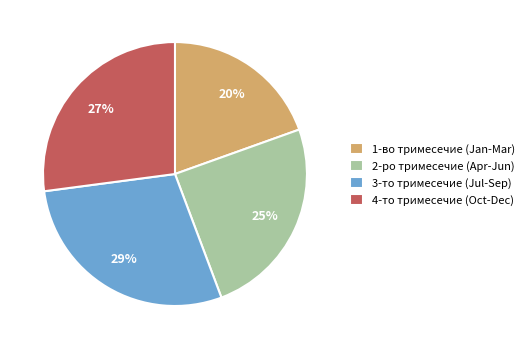

Combined, do 1-во тримесечие (Jan-Mar) and 3-то тримесечие (Jul-Sep) account for over 50%?

No